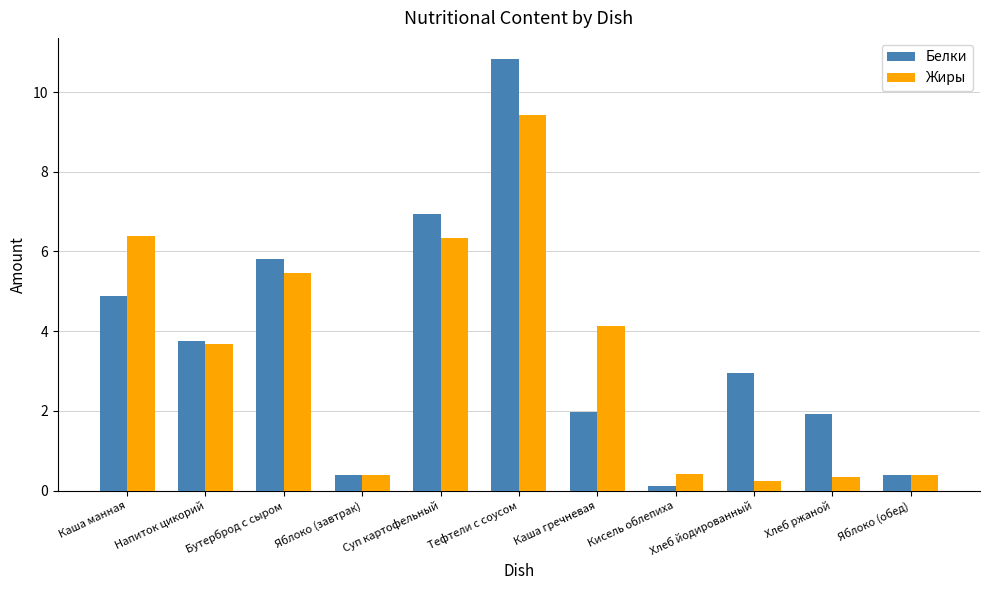

What is the sum of the Жиры values at Яблоко (завтрак) and Кисель облепиха?

0.8